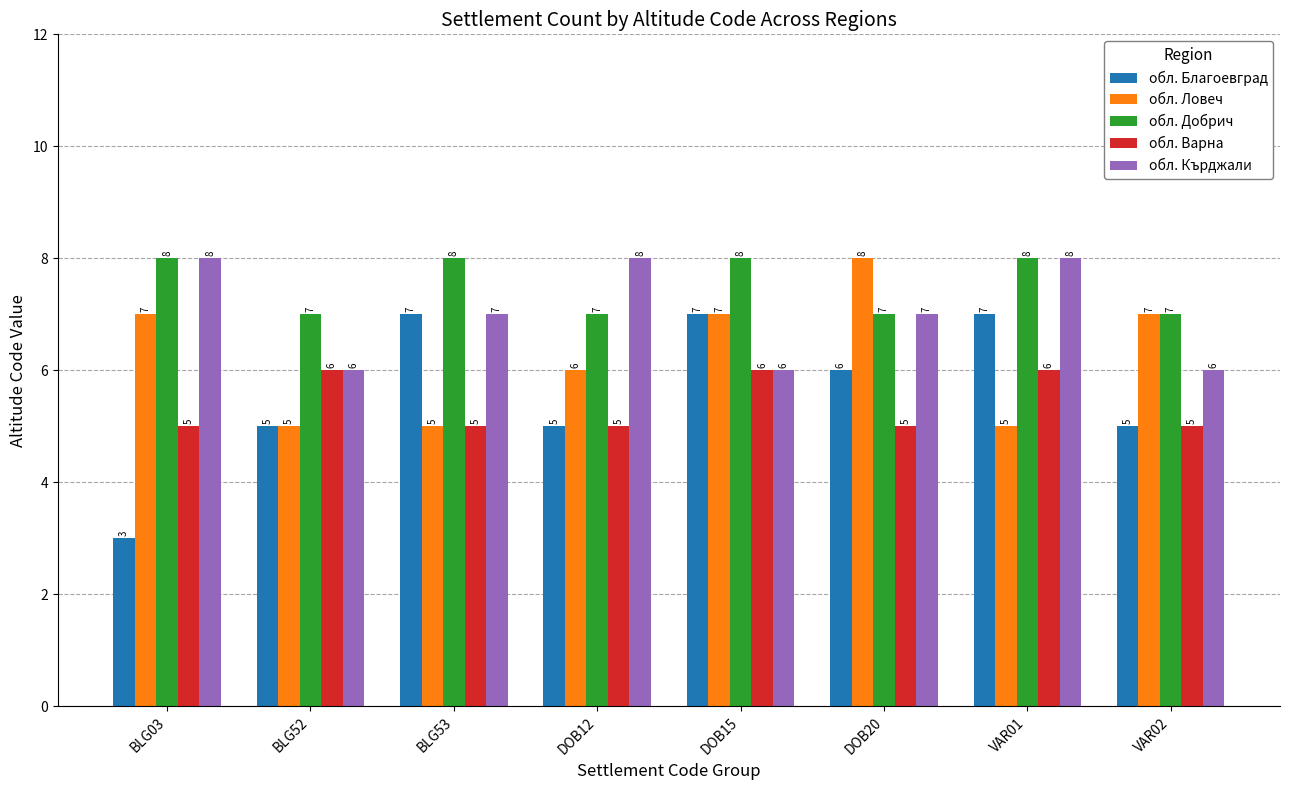

How many groups of bars are there?

8